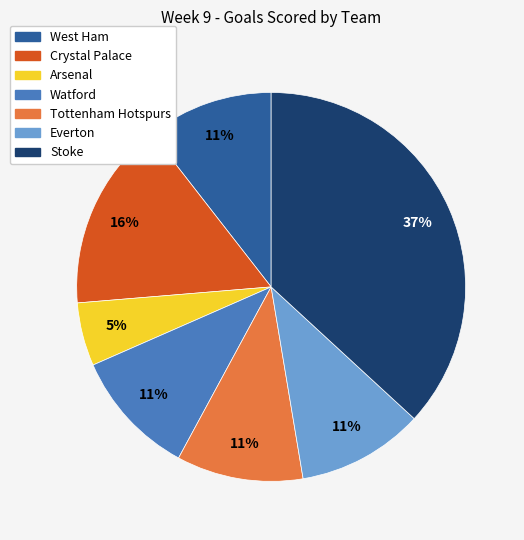

Which slice is the largest?

Stoke